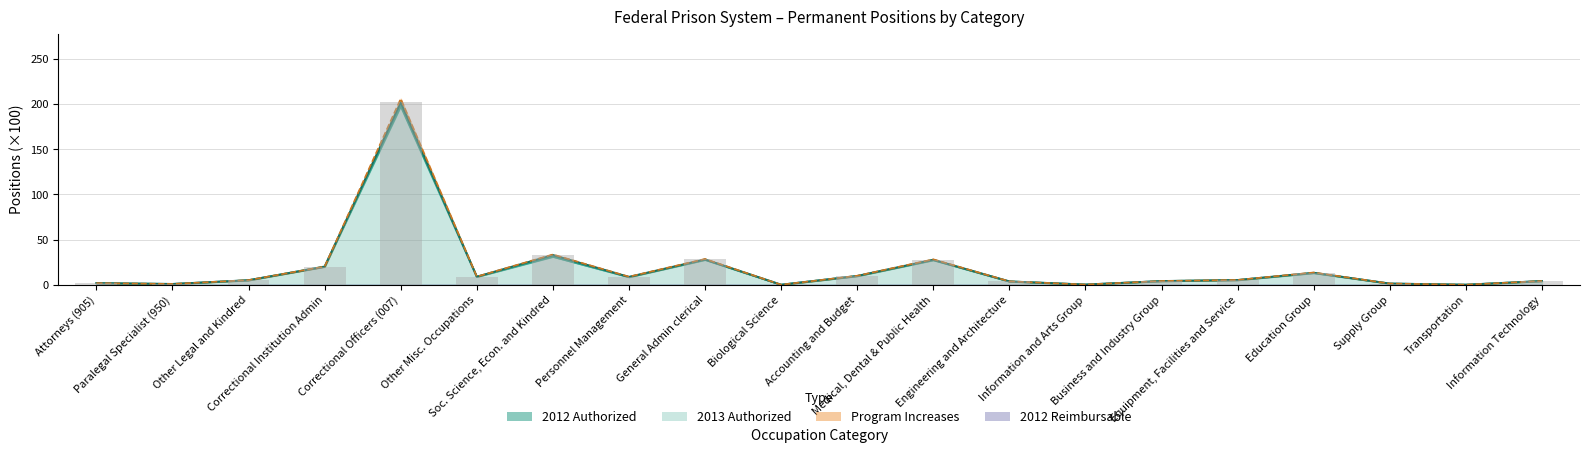

The value of 2013 Authorized at Medical, Dental & Public Health is 7.8. True or false?

False